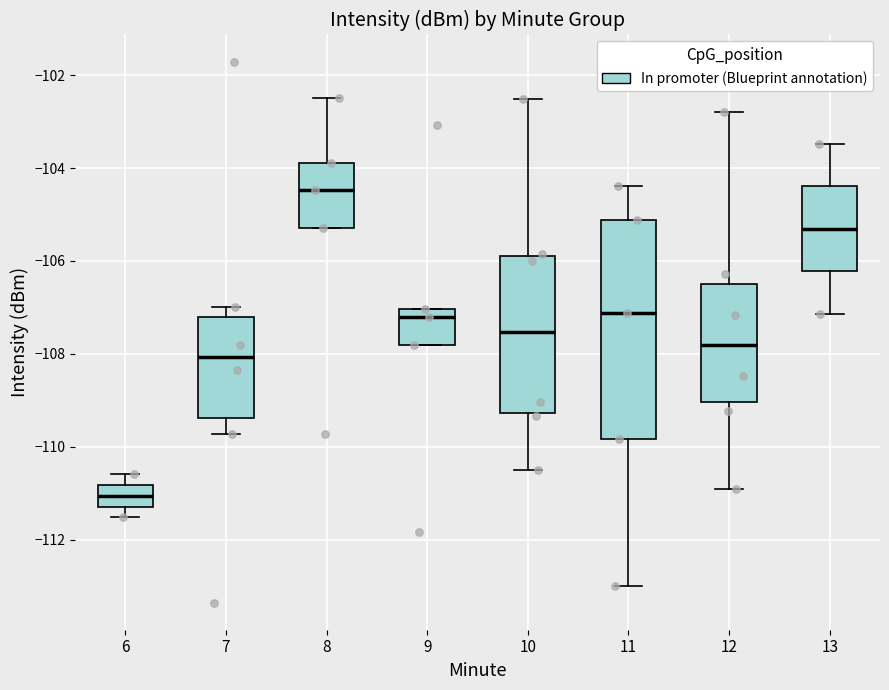

Reading left to right, transcribe this box plot: for each box, give where its median line is, the range the box spans, and where its two whiskers end, as read against the y-axis. The values are not printed on the chart, so give them approximately, as read against the axis.

6: median -111.0, box -111.2 to -110.8, whiskers -111.6 to -110.6
7: median -108.0, box -109.4 to -107.2, whiskers -109.8 to -107.0
8: median -104.4, box -105.2 to -103.8, whiskers -105.2 to -102.4
9: median -107.2, box -107.8 to -107.0, whiskers -107.8 to -107.0
10: median -107.6, box -109.2 to -105.8, whiskers -110.4 to -102.6
11: median -107.2, box -109.8 to -105.2, whiskers -113.0 to -104.4
12: median -107.8, box -109.0 to -106.4, whiskers -111.0 to -102.8
13: median -105.4, box -106.2 to -104.4, whiskers -107.2 to -103.4